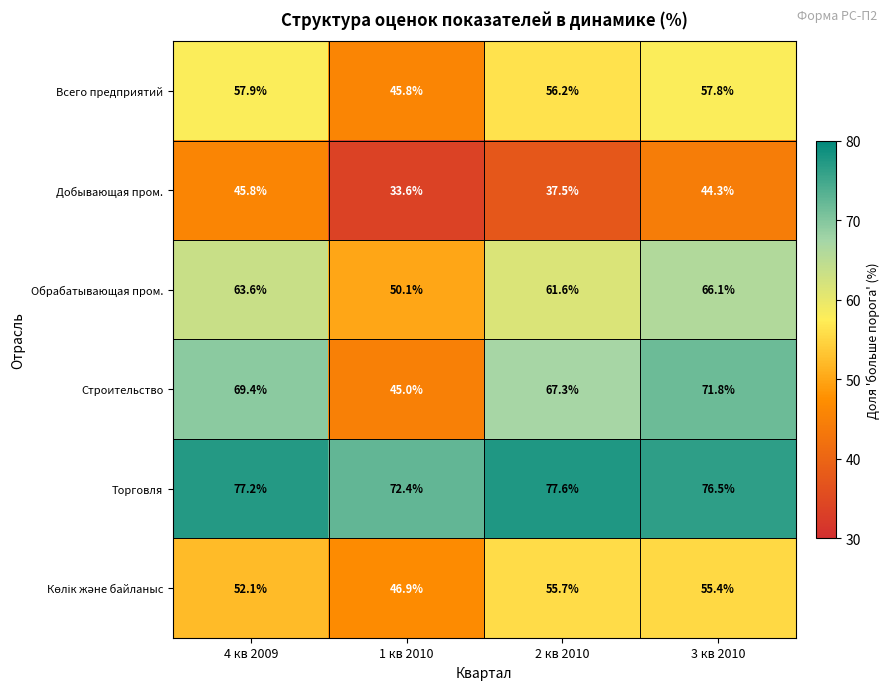

Between 1 кв 2010 and 2 кв 2010, which series saw the biggest shift?

Строительство